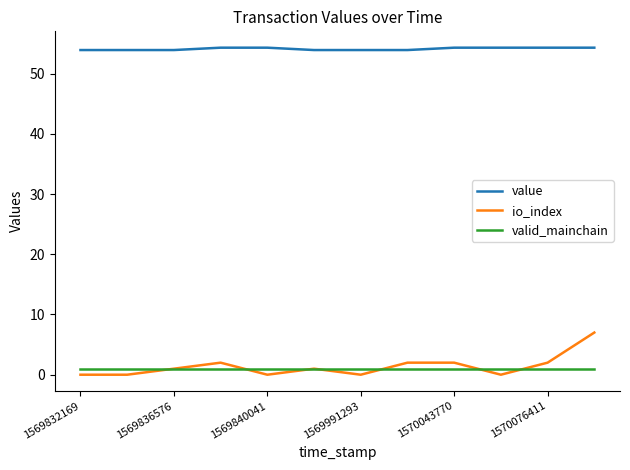

Which series has the largest total across all categories?

value